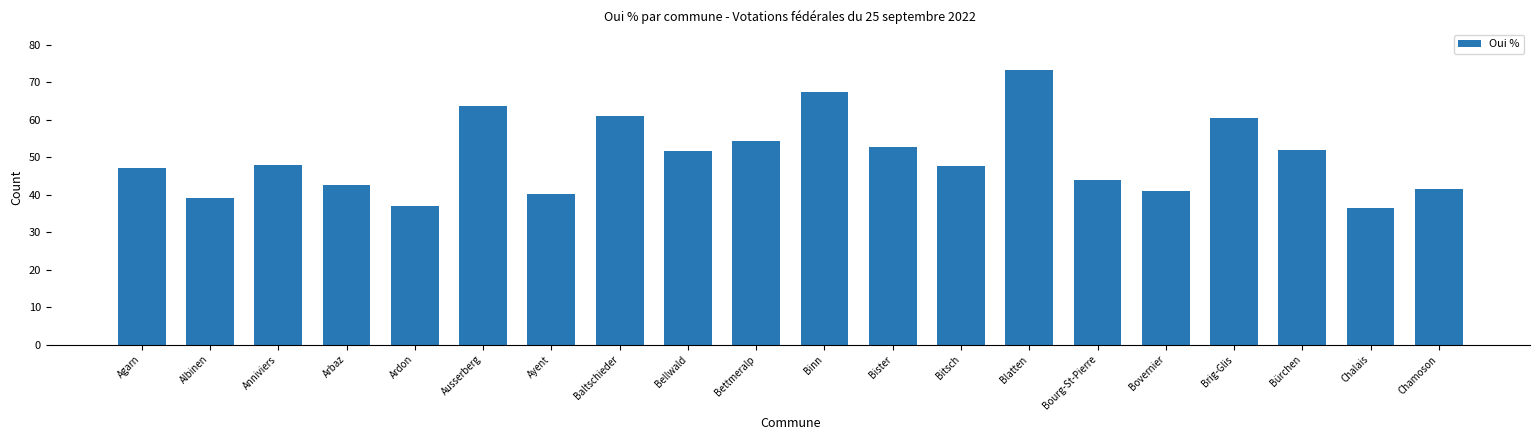

What is the average value?

50.0